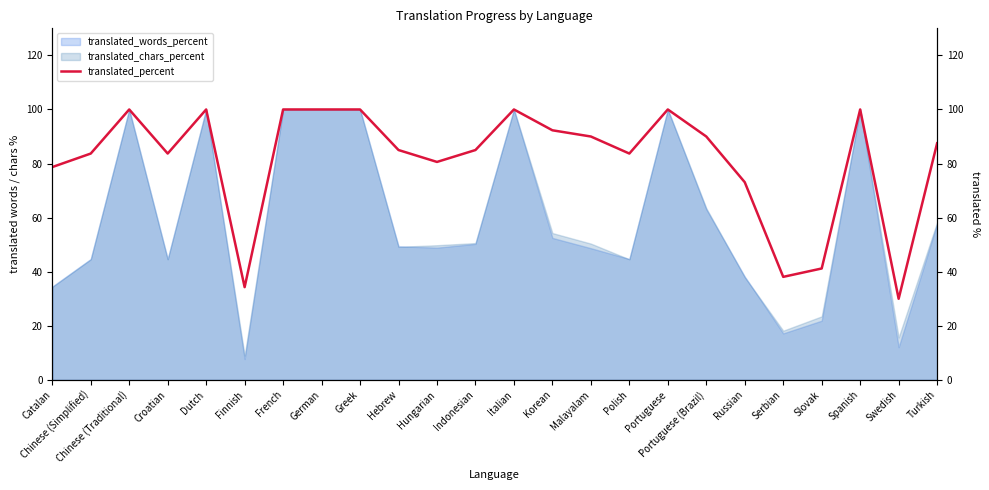

What is the sum of all values?

1956.9